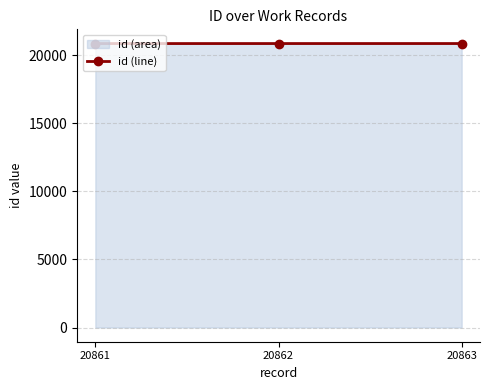

Approximately how many times larger is the value at 20861 compared to 20862?

1.0